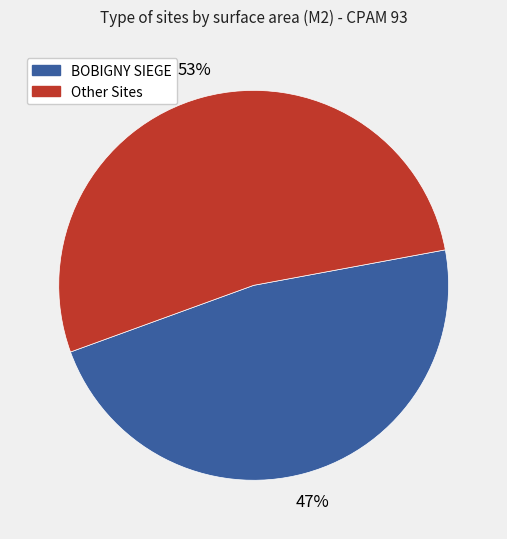

To the nearest percent, what is the average slice percentage?

50%